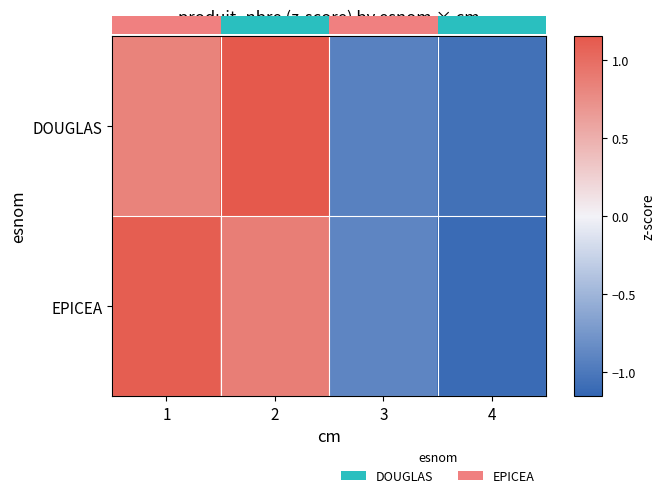

Reading left to right, what are all the values shown in this chart?

DOUGLAS: 1=0.8	2=1.2	3=-0.9	4=-1.1
EPICEA: 1=1.1	2=0.9	3=-0.9	4=-1.1